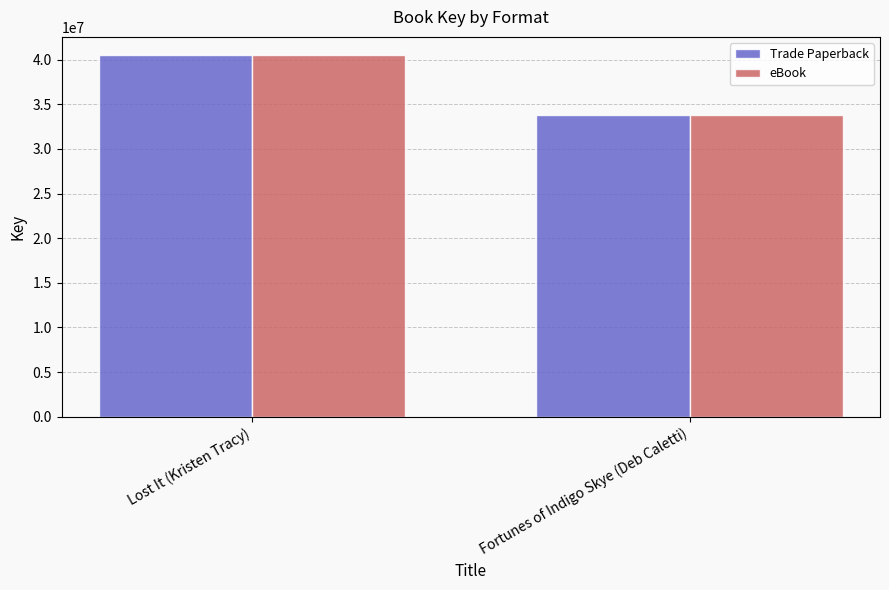

What is the maximum value shown in the chart?

40509233